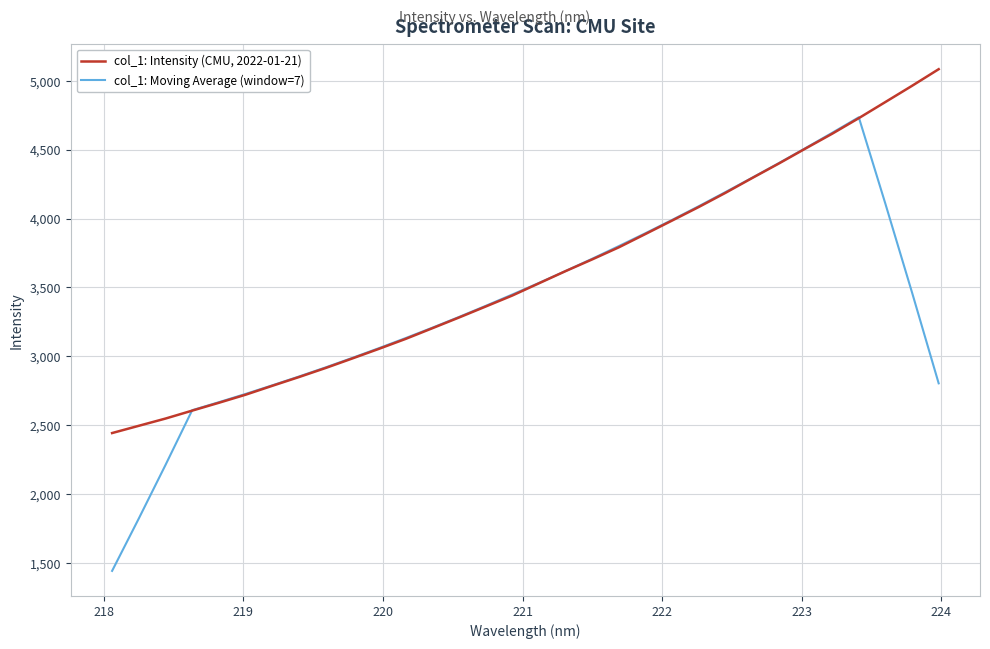

What is the difference between the second highest and minimum values in the col_1: Moving Average (window=7) series?

3181.0